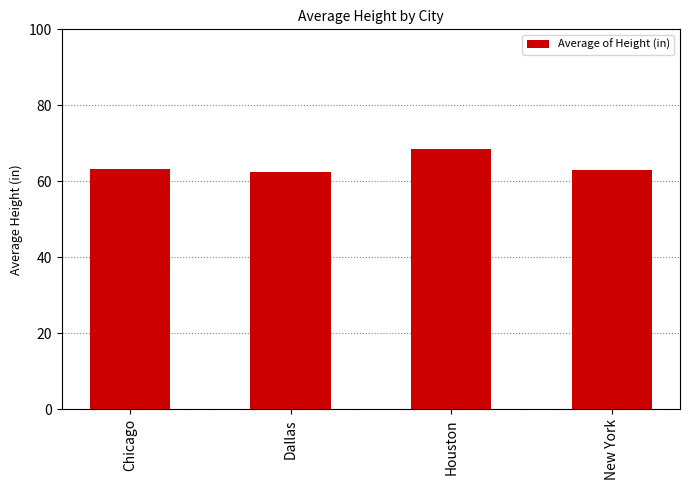

What is the approximate value at Dallas?

62.4